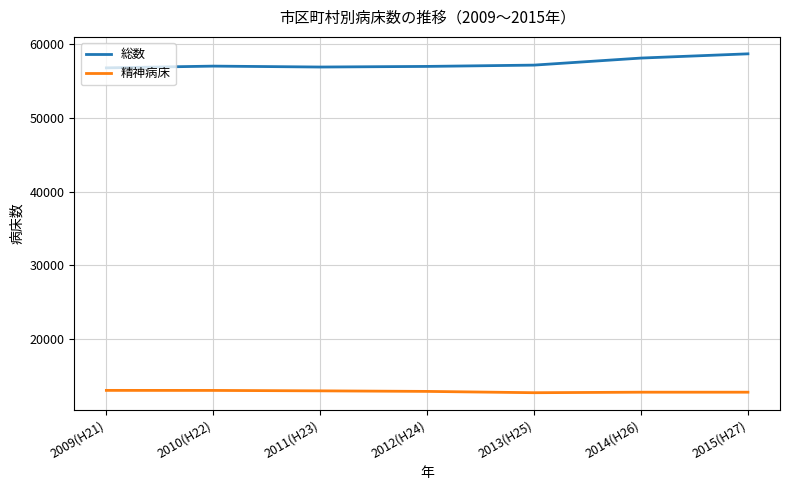

At how many categories does at least one series exceed 19655?

7